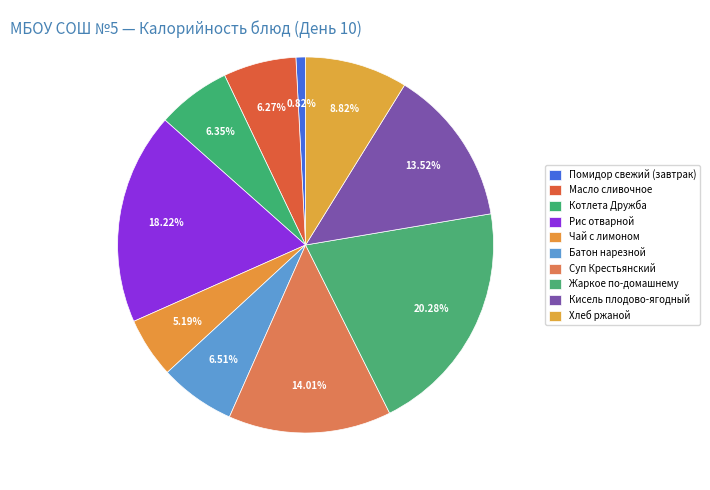

To the nearest percent, what percentage of the pie is Хлеб ржаной?

9%